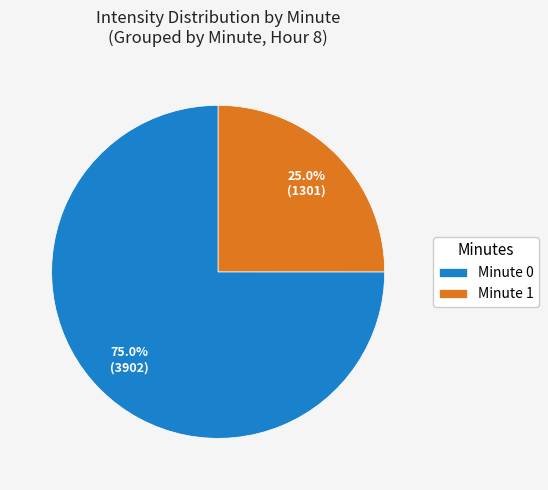

Is there a majority slice in this chart?

Yes